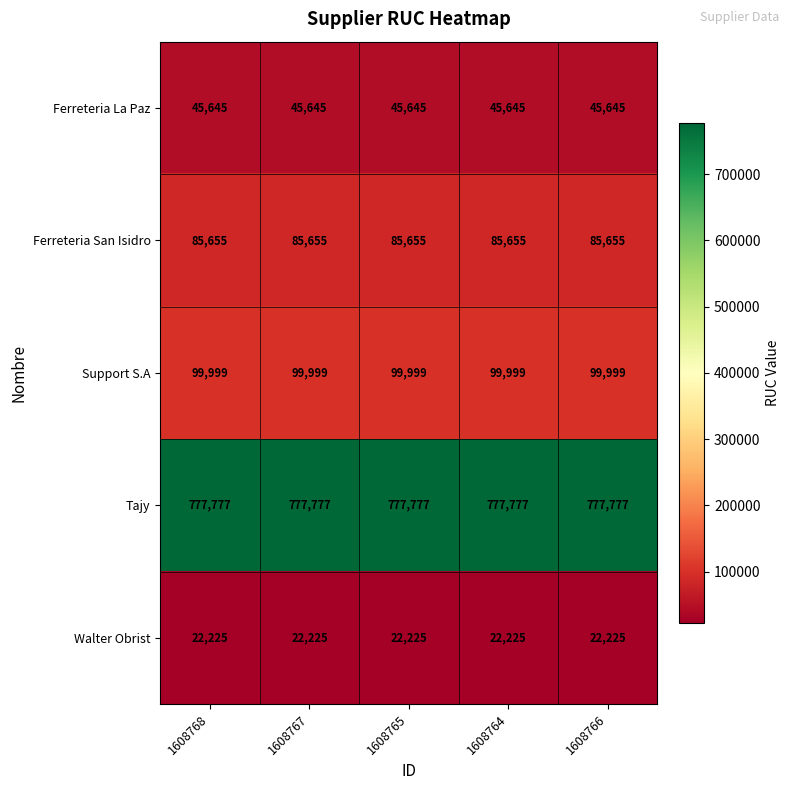

What is the sum of all Ferreteria La Paz values?

228225